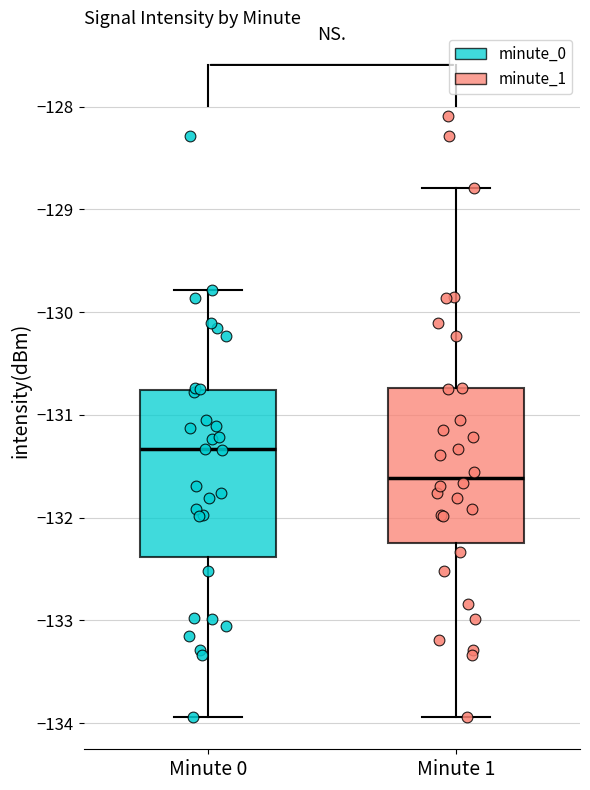

Comparing the boxes themselves (not the whiskers), which one is the tallest?

Minute 0